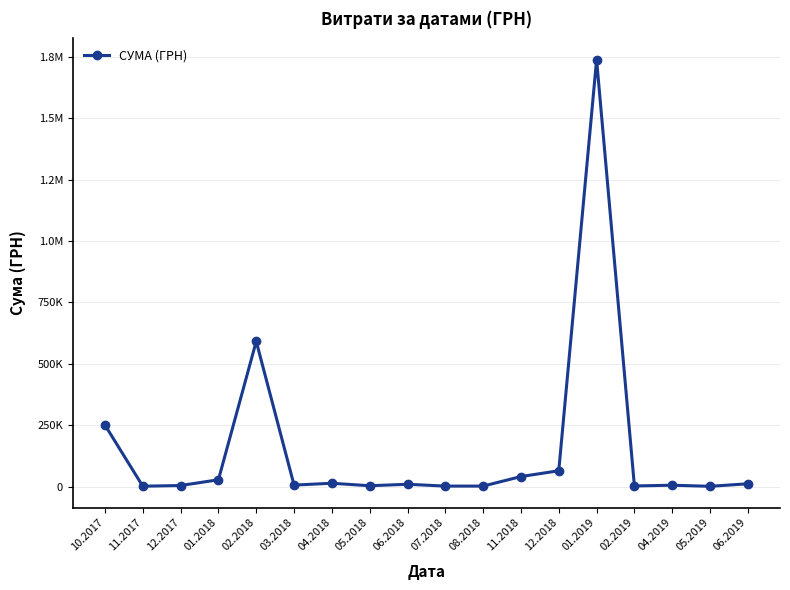

Does the chart have visible grid lines?

Yes